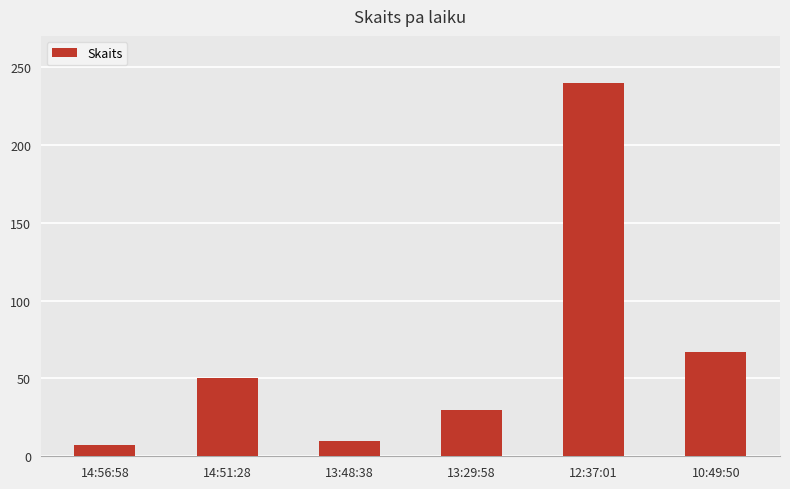

What is the label of the 1st bar from the right?

10:49:50